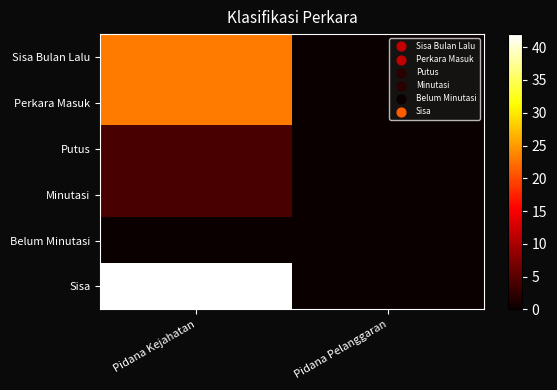

Reading left to right, transcribe all the data shown in this chart.

Sisa Bulan Lalu: Pidana Kejahatan=23	Pidana Pelanggaran=0
Perkara Masuk: Pidana Kejahatan=23	Pidana Pelanggaran=0
Putus: Pidana Kejahatan=4	Pidana Pelanggaran=0
Minutasi: Pidana Kejahatan=4	Pidana Pelanggaran=0
Belum Minutasi: Pidana Kejahatan=0	Pidana Pelanggaran=0
Sisa: Pidana Kejahatan=42	Pidana Pelanggaran=0